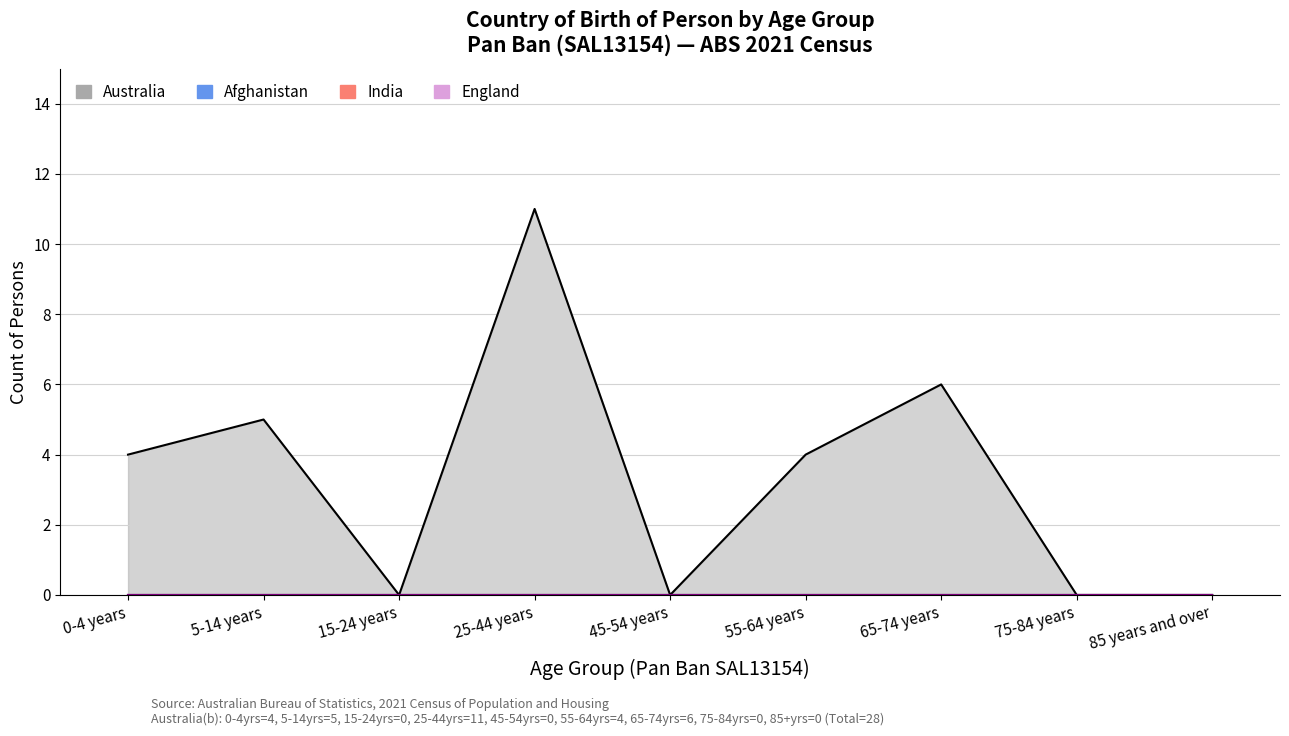

What is the label of the 3rd point from the left?

15-24 years